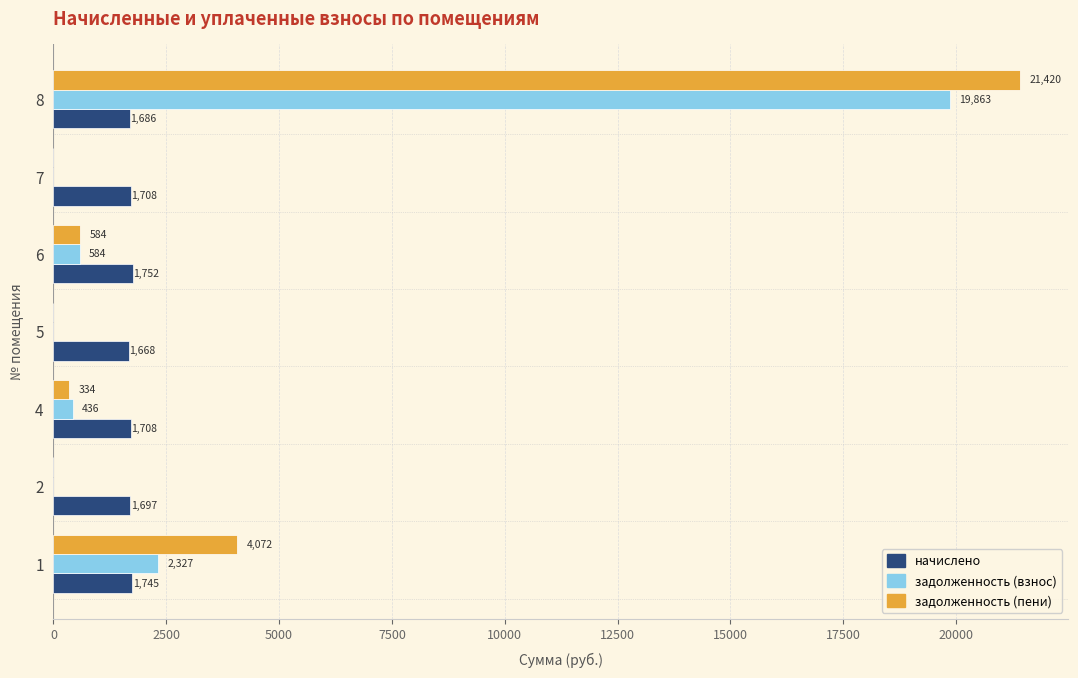

At which category is the sum across all series the highest?

8